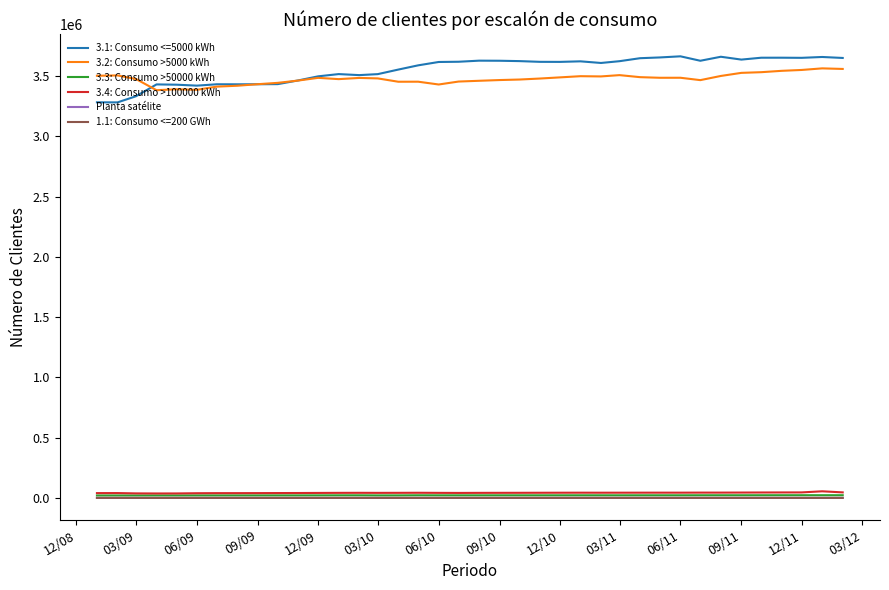

Count the number of data series in this chart.

6